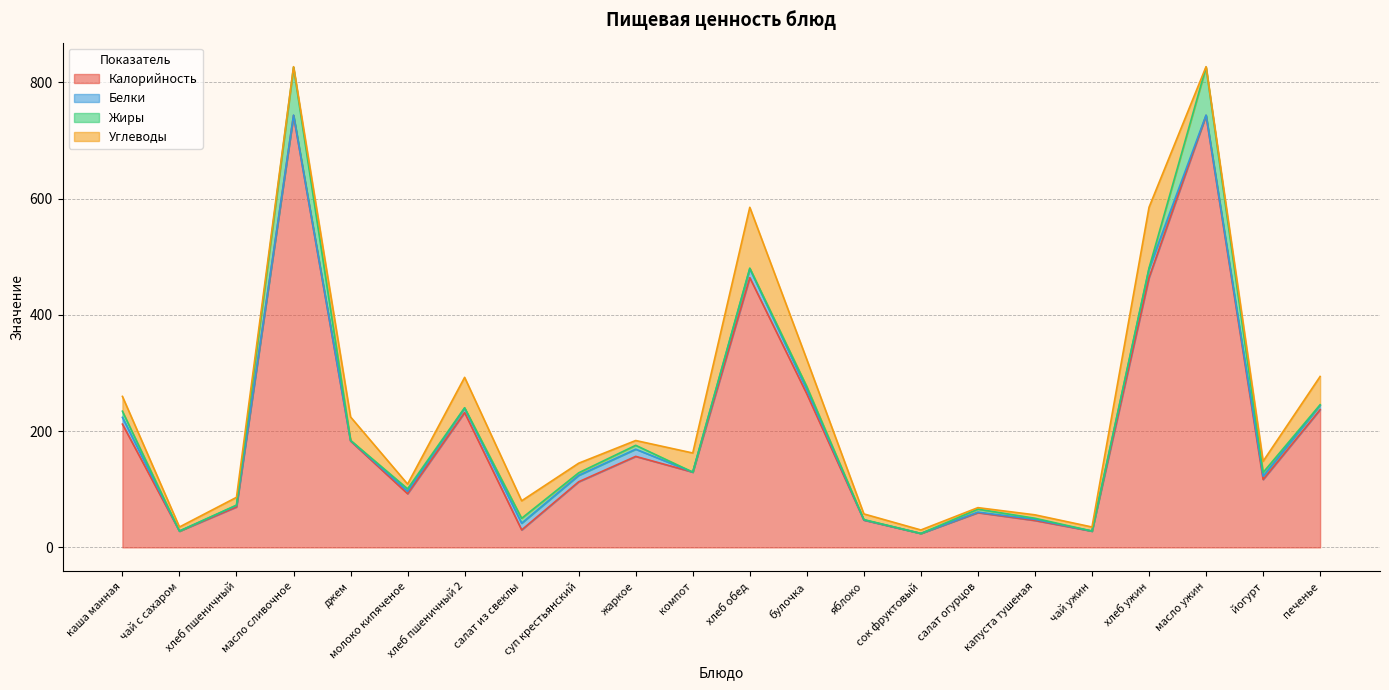

Where is the first local maximum for Калорийность?

масло сливочное